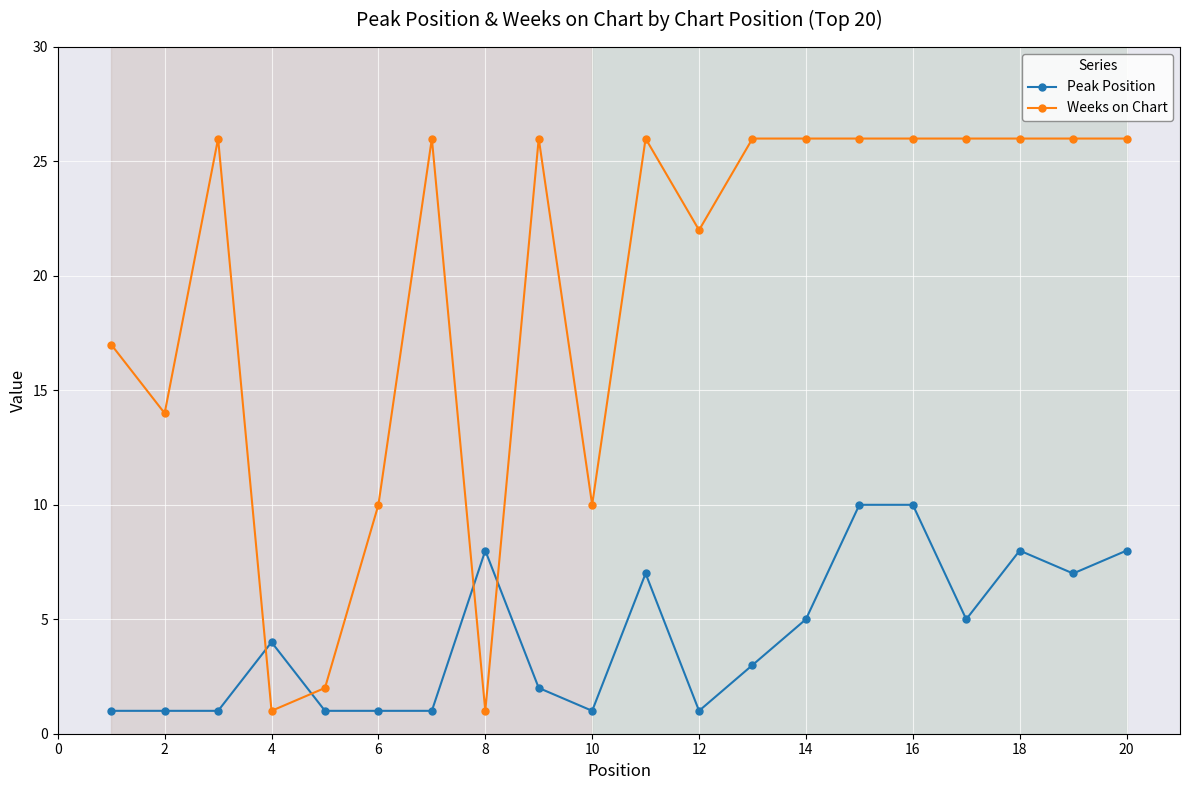

What is the average value of the Peak Position series?

4